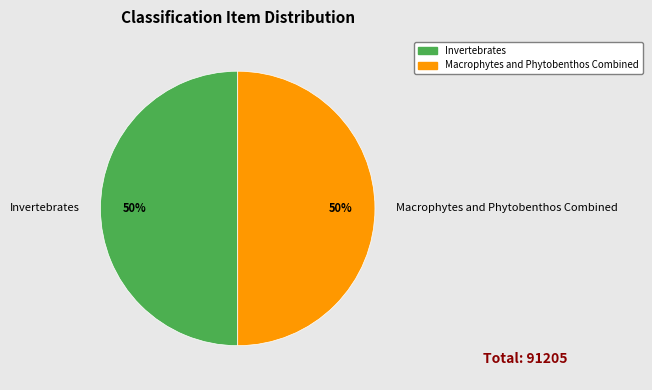

To the nearest percent, what percentage of the pie is Invertebrates?

50%